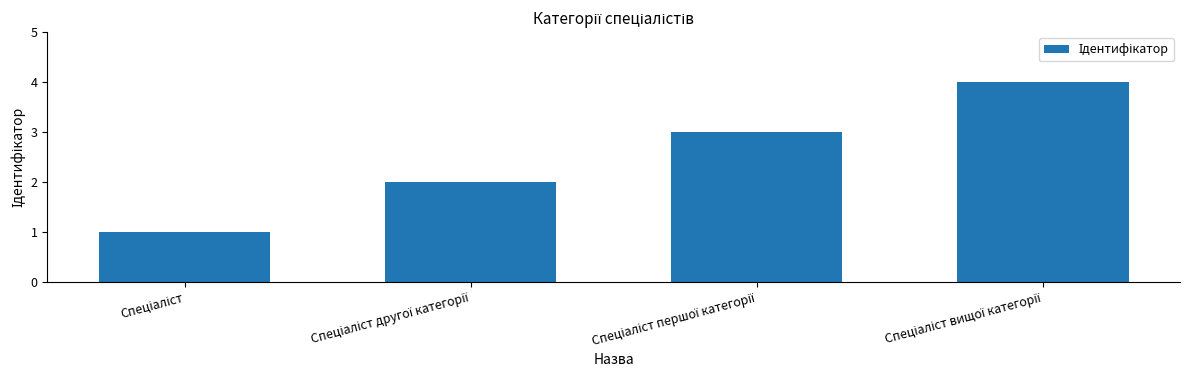

What is the sum of all values?

10